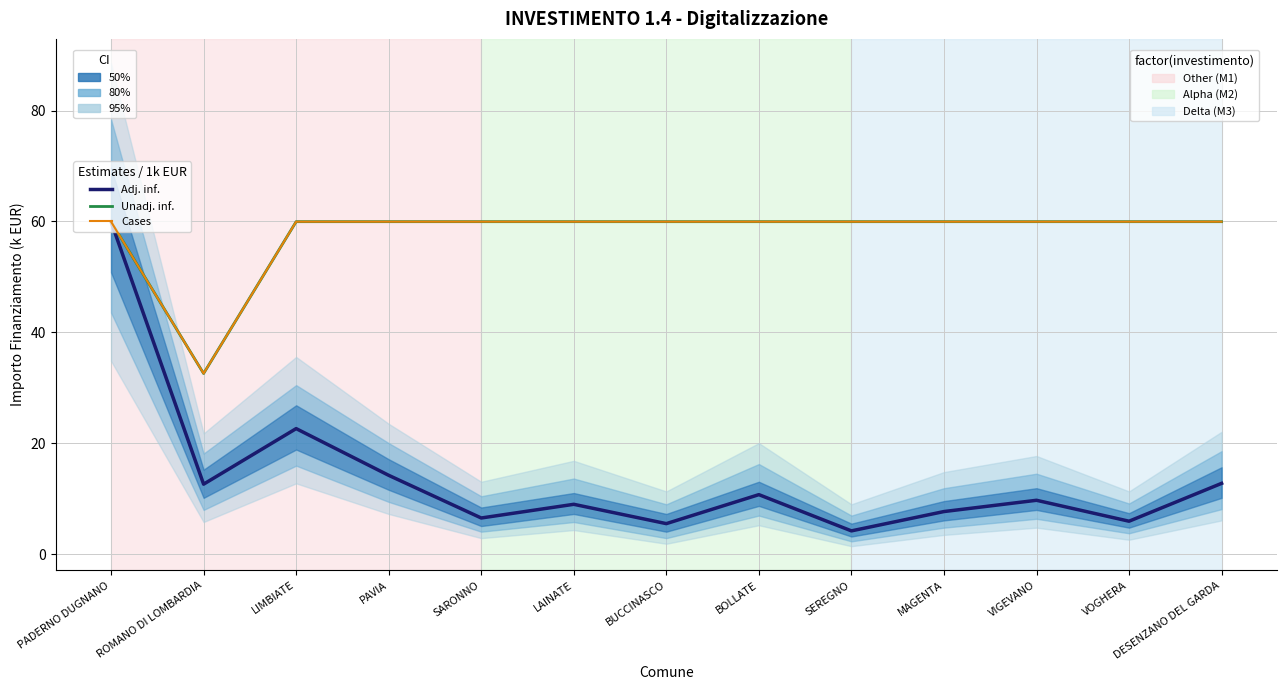

Is this an area chart (filled region under the line)?

No